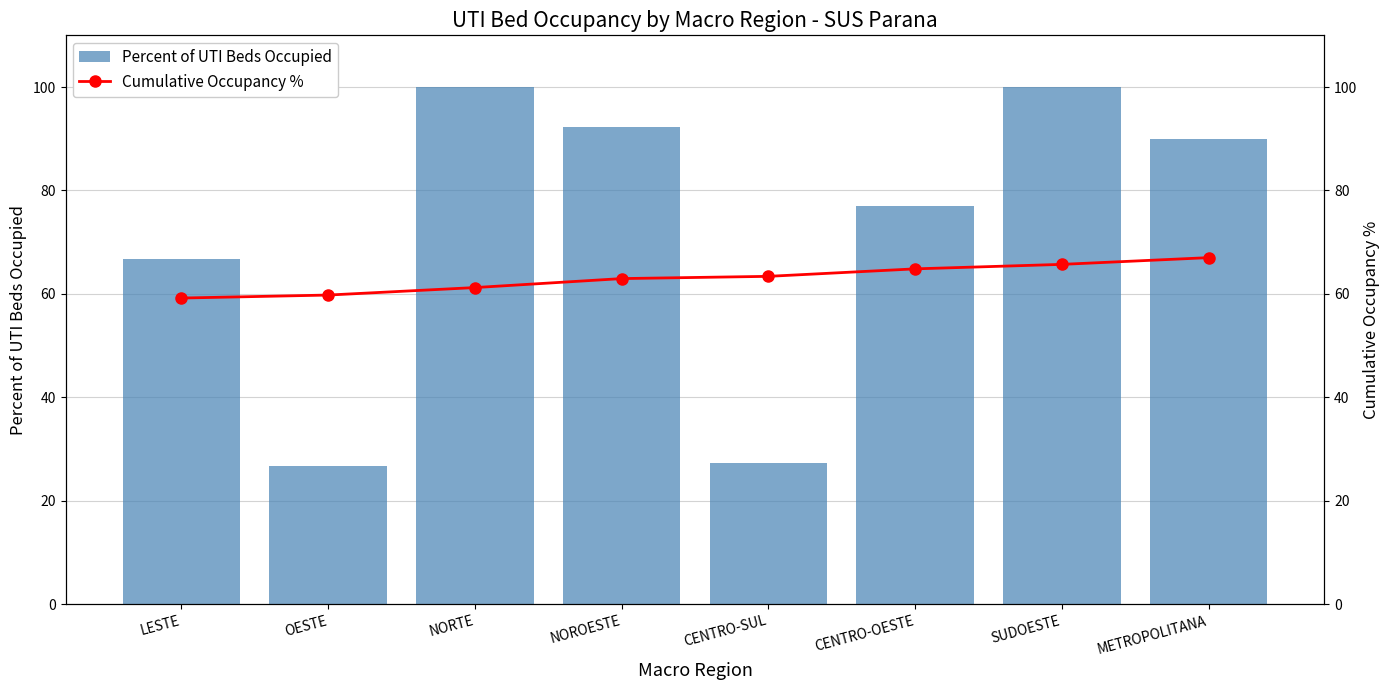

What is the label of the 5th bar from the left?

CENTRO-SUL